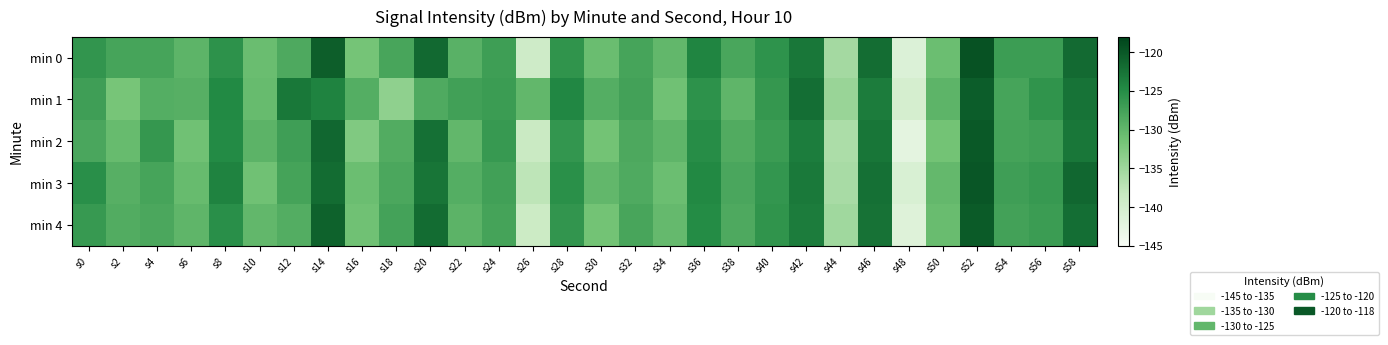

Reading right to left, list all the values displayed in this chart.

min 0: s58=-121.7	s56=-126.9	s54=-126.9	s52=-119.4	s50=-130.8	s48=-141.1	s46=-122.0	s44=-135.5	s42=-122.9	s40=-125.7	s38=-128.0	s36=-124.3	s34=-130.1	s32=-127.8	s30=-130.7	s28=-125.8	s26=-139.2	s24=-127.0	s22=-129.3	s20=-121.6	s18=-127.9	s16=-131.7	s14=-120.6	s12=-128.4	s10=-130.7	s8=-125.6	s6=-129.7	s4=-127.7	s2=-127.8	s0=-126.0
min 1: s58=-122.6	s56=-125.9	s54=-127.8	s52=-120.5	s50=-129.7	s48=-140.2	s46=-123.4	s44=-134.5	s42=-122.1	s40=-126.3	s38=-129.8	s36=-125.6	s34=-131.2	s32=-127.4	s30=-128.9	s28=-124.5	s26=-130.1	s24=-126.8	s22=-127.3	s20=-128.5	s18=-133.8	s16=-128.9	s14=-124.0	s12=-123.0	s10=-130.5	s8=-124.7	s6=-129.1	s4=-128.9	s2=-131.8	s0=-127.1
min 2: s58=-122.9	s56=-127.2	s54=-127.6	s52=-120.1	s50=-131.5	s48=-142.3	s46=-122.8	s44=-136.1	s42=-123.5	s40=-126.8	s38=-128.6	s36=-125.1	s34=-129.8	s32=-128.3	s30=-131.4	s28=-126.2	s26=-138.7	s24=-126.5	s22=-130.1	s20=-122.3	s18=-128.7	s16=-132.5	s14=-121.4	s12=-127.1	s10=-129.6	s8=-124.8	s6=-131.2	s4=-126.3	s2=-130.5	s0=-128.1
min 3: s58=-121.4	s56=-126.5	s54=-127.1	s52=-119.8	s50=-130.2	s48=-140.7	s46=-122.3	s44=-135.8	s42=-123.1	s40=-126.2	s38=-128.1	s36=-124.6	s34=-130.8	s32=-128.5	s30=-130.1	s28=-125.4	s26=-137.6	s24=-127.3	s22=-128.9	s20=-122.7	s18=-128.2	s16=-130.8	s14=-121.9	s12=-127.6	s10=-131.2	s8=-124.1	s6=-130.5	s4=-127.8	s2=-129.1	s0=-125.3
min 4: s58=-122.1	s56=-126.8	s54=-127.4	s52=-120.3	s50=-130.6	s48=-141.5	s46=-122.5	s44=-135.1	s42=-123.4	s40=-125.9	s38=-128.4	s36=-124.9	s34=-130.3	s32=-127.9	s30=-131.5	s28=-126.1	s26=-138.9	s24=-127.6	s22=-129.5	s20=-121.8	s18=-127.5	s16=-131.2	s14=-120.9	s12=-128.8	s10=-130.1	s8=-125.3	s6=-129.8	s4=-128.2	s2=-128.7	s0=-126.5